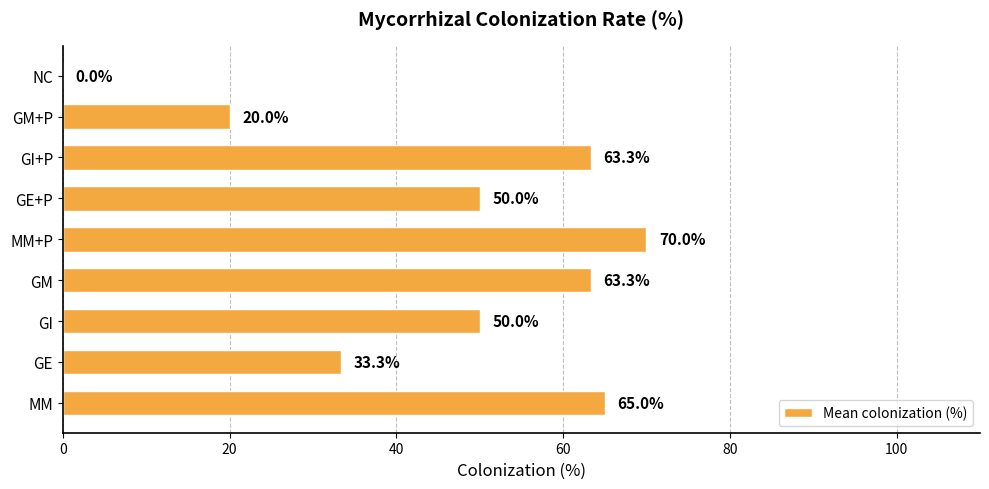

What is the sum of the values at GM+P and NC?

20.0